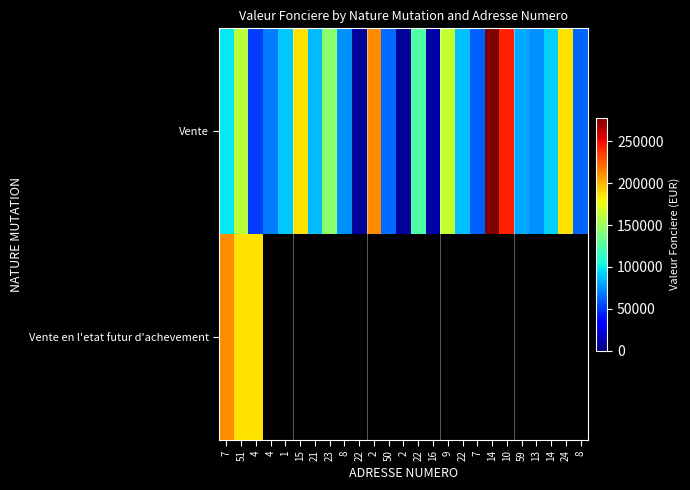

Is the value of Vente at 15 greater than the value of Vente en l'etat futur d'achevement at 8?

No